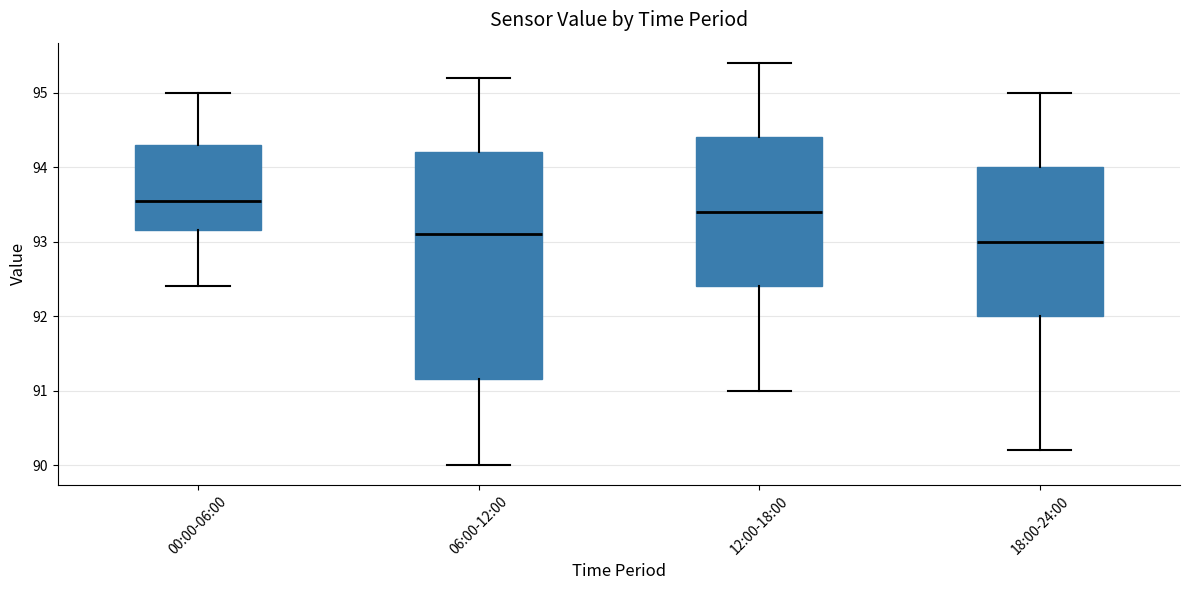

Which box is the tallest, from its lower edge to its upper edge?

06:00-12:00